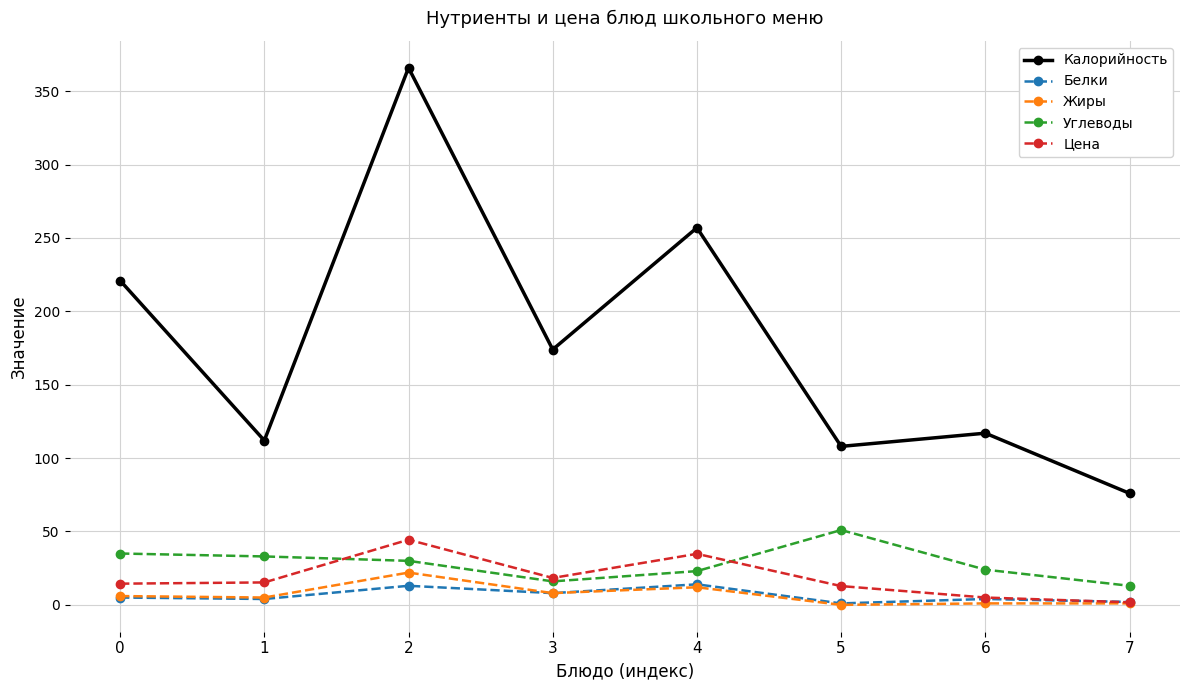

What is the average value of the Цена series?

18.3